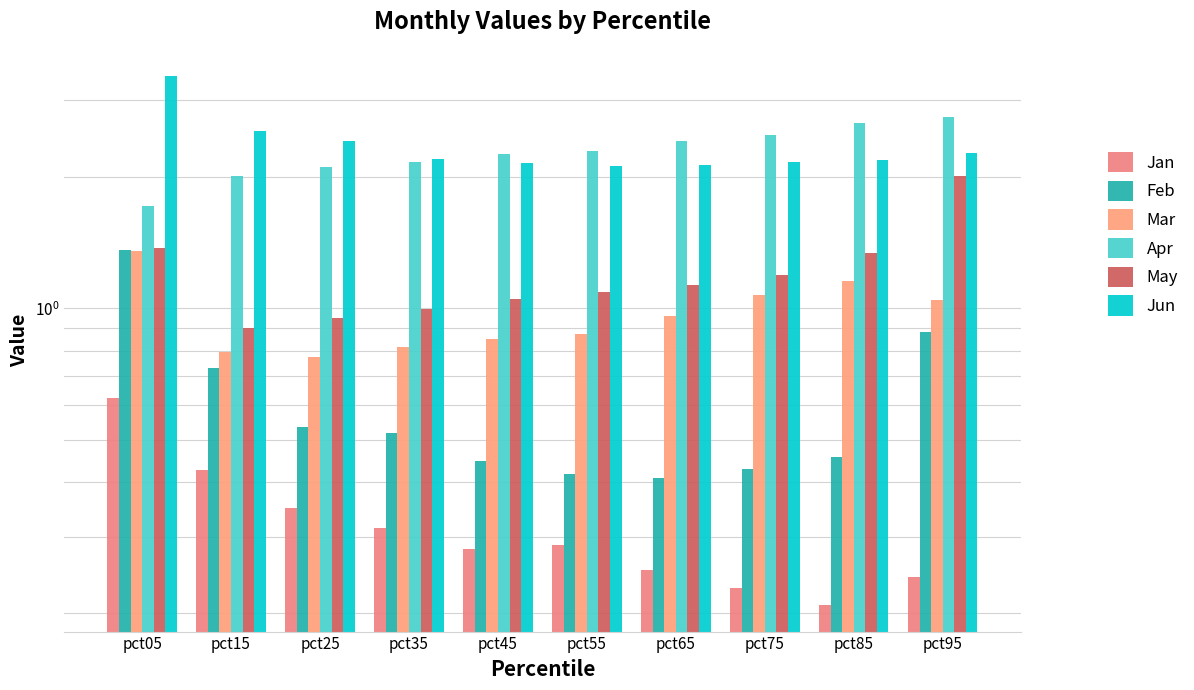

At how many categories does at least one series exceed 3?

1